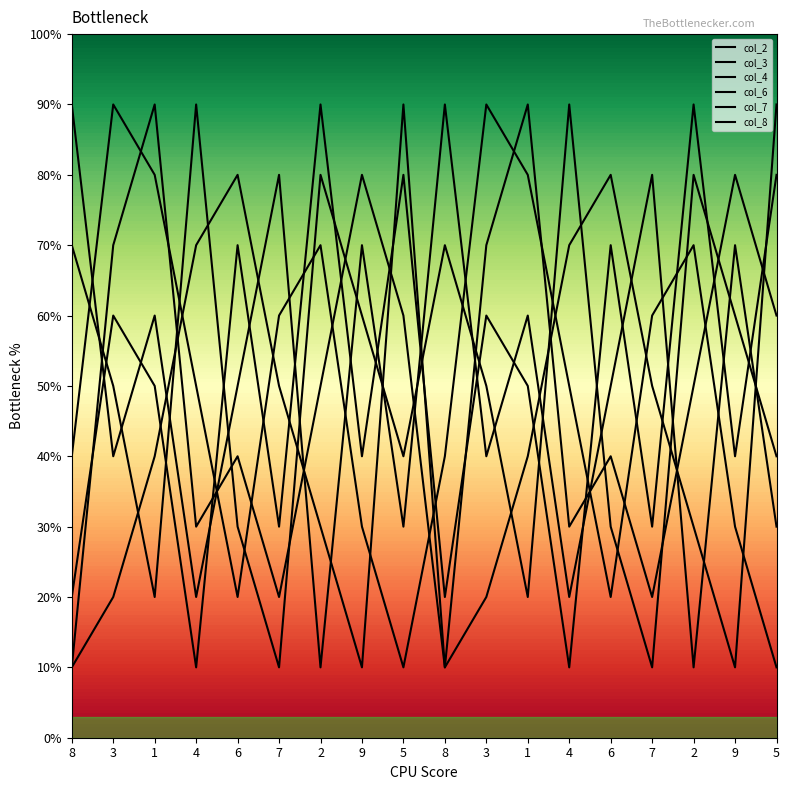

What value does the col_2 series have at 1?

2